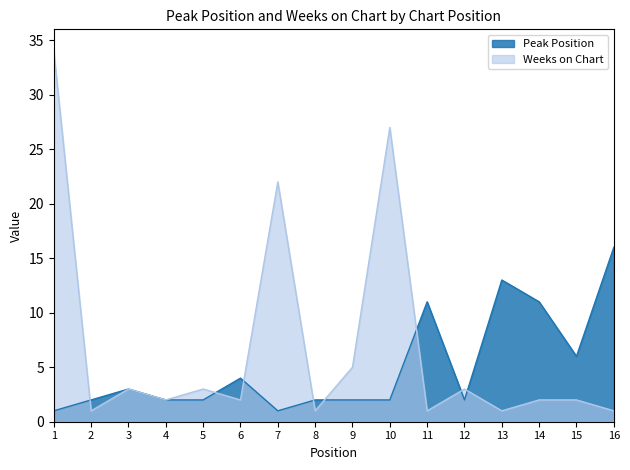

How many data points does each series have?

16